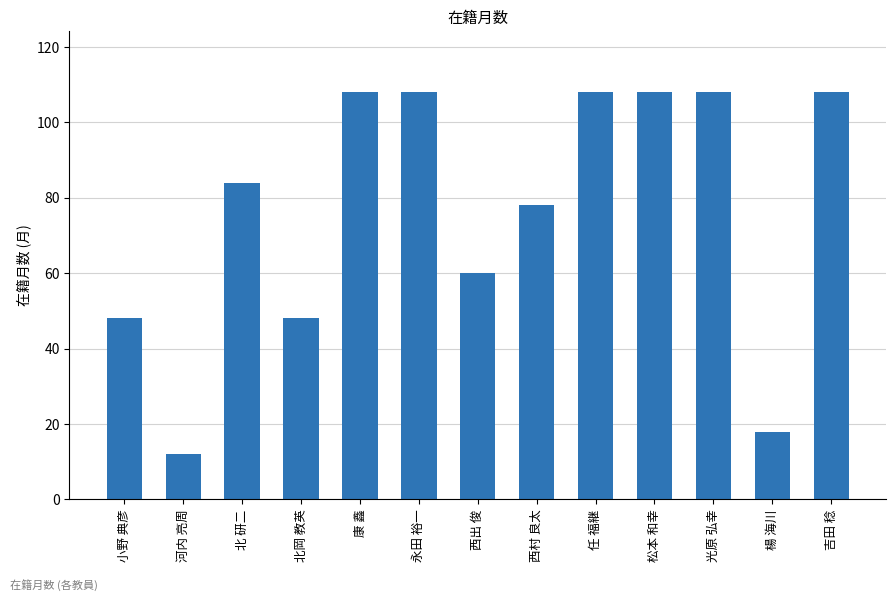

What is the value of the 5th bar from the left?

108